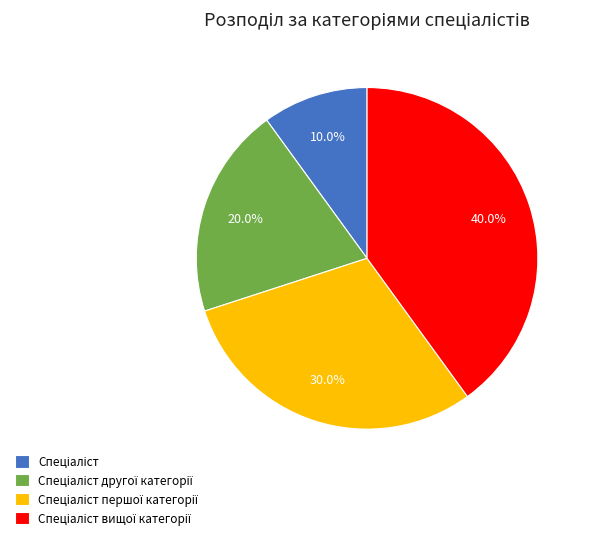

Count the number of slices in the pie.

4